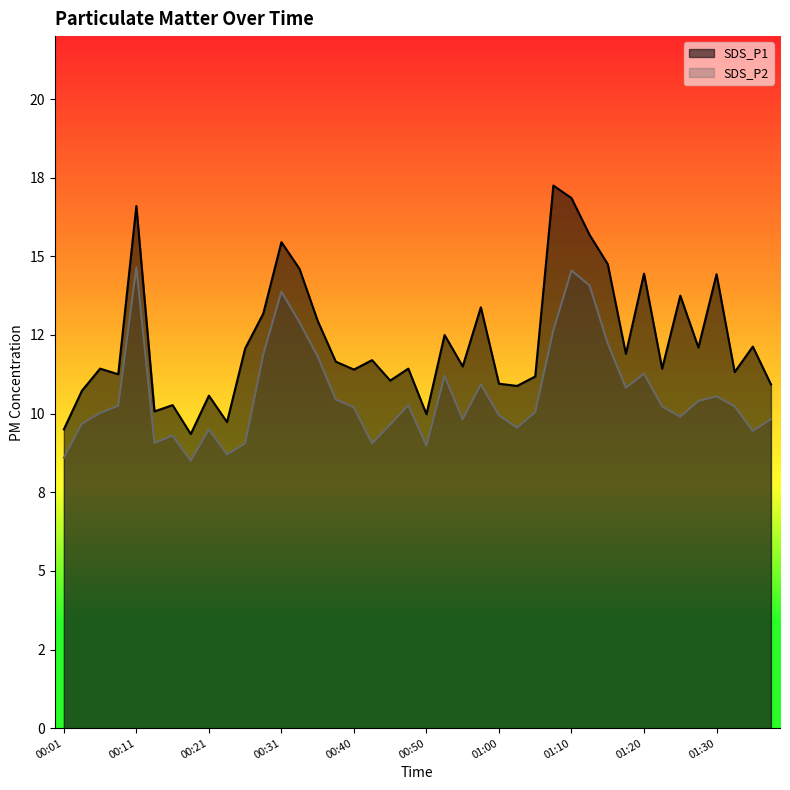

What position from the left is 00:50?

21